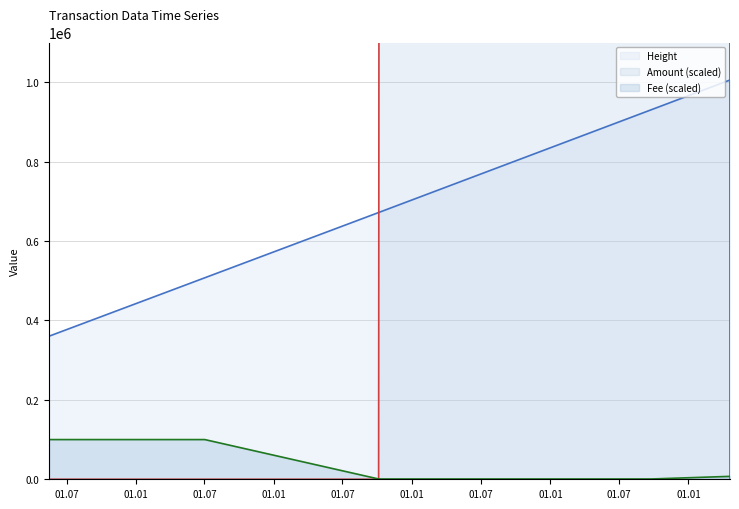

What is the sum of the Height values at 2022-04-21 02:22:33 and 2019-10-04 14:38:23?

1677364.0